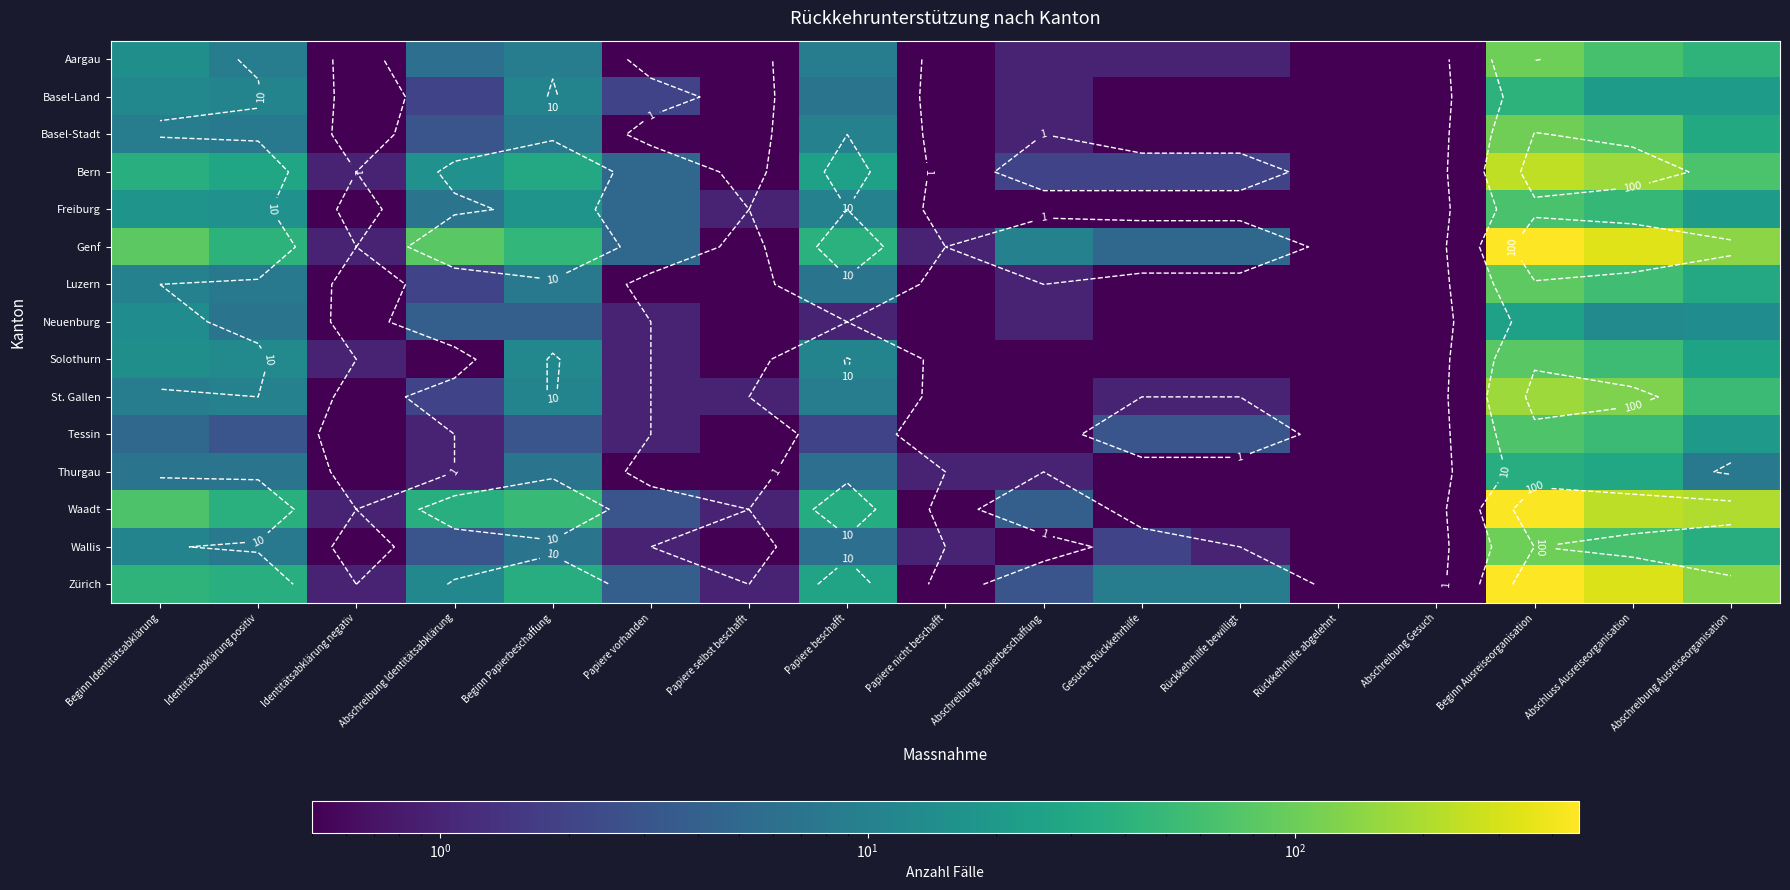

What is the difference between the second highest and second lowest values in the Zürich series?

322.5